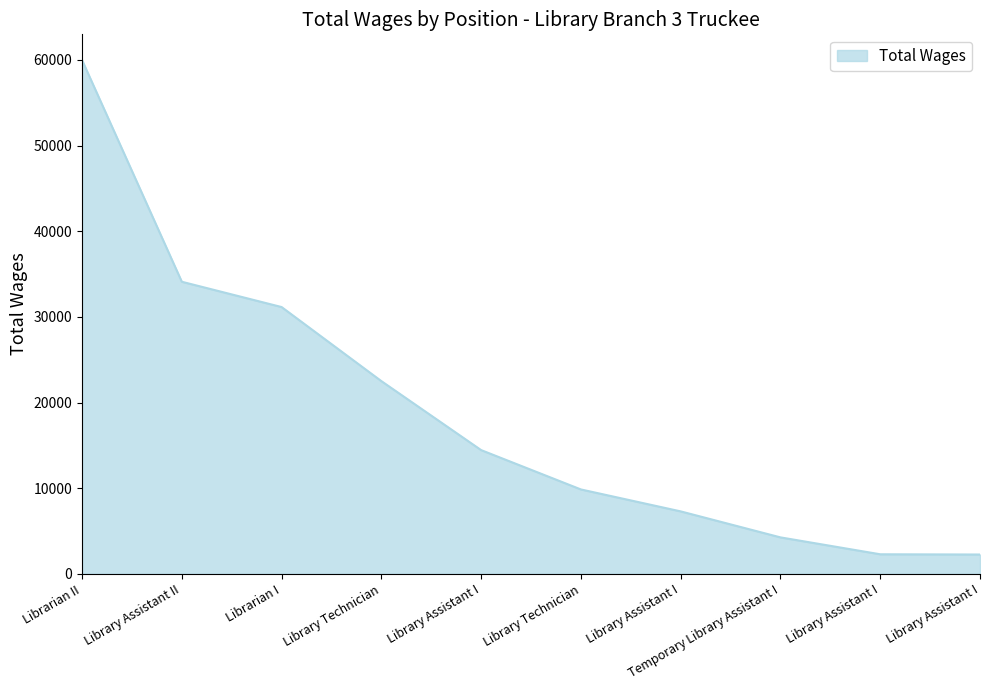

How many lines are shown in the chart?

1